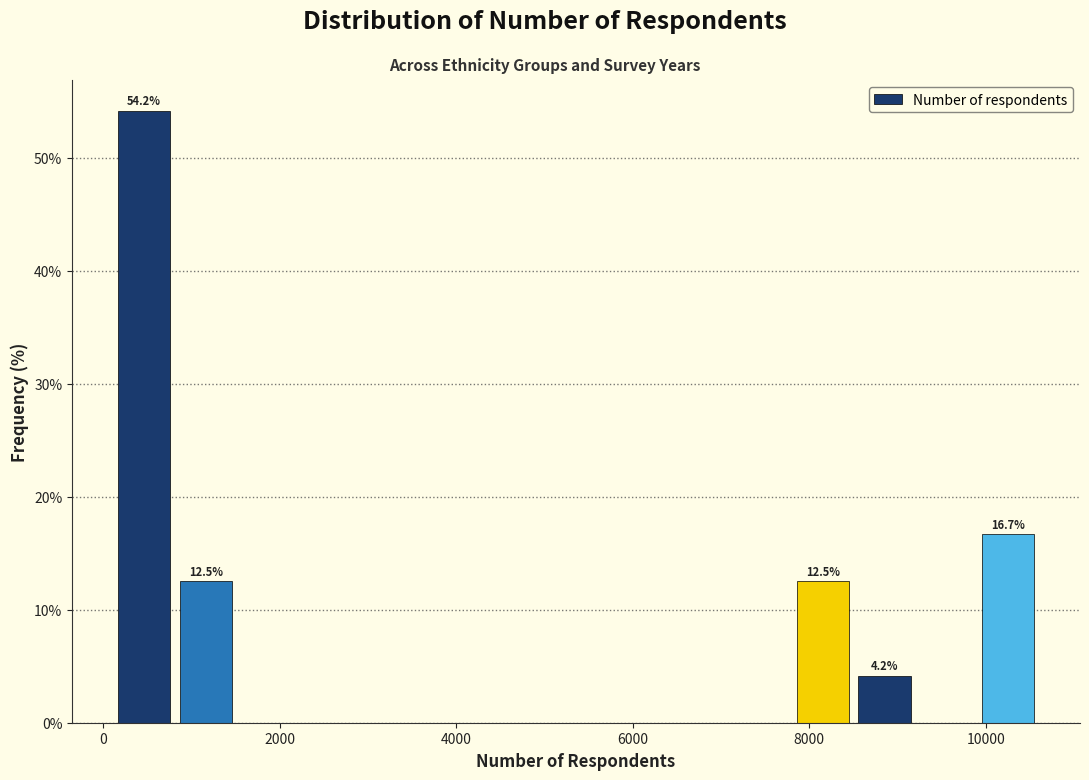

Around what value on the x-axis is the tallest bar? Give the approximate position of its centre, as read against the axis.

400